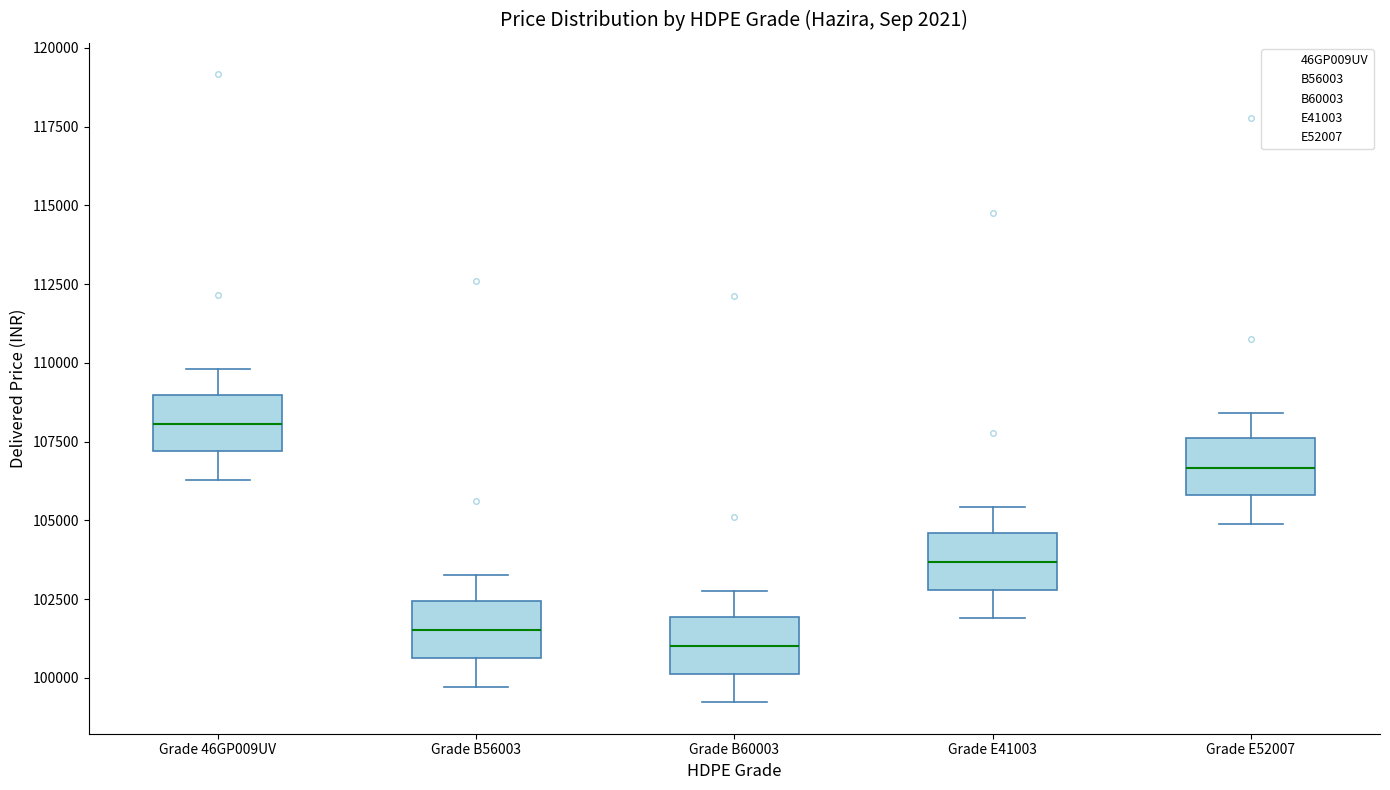

Reading left to right, transcribe this box plot: for each box, give where its median line is, the range the box spans, and where its two whiskers end, as read against the y-axis. The values are not printed on the chart, so give them approximately, as read against the axis.

Grade 46GP009UV: median 108000, box 107000 to 109000, whiskers 106500 to 110000
Grade B56003: median 101500, box 100500 to 102500, whiskers 99500 to 103500
Grade B60003: median 101000, box 100000 to 102000, whiskers 99000 to 103000
Grade E41003: median 103500, box 103000 to 104500, whiskers 102000 to 105500
Grade E52007: median 106500, box 106000 to 107500, whiskers 105000 to 108500